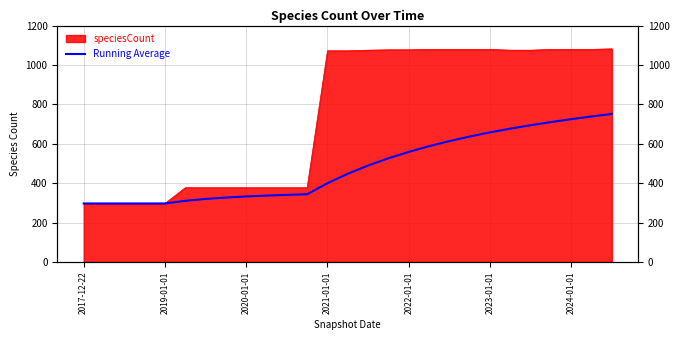

What is the average value?

481.8